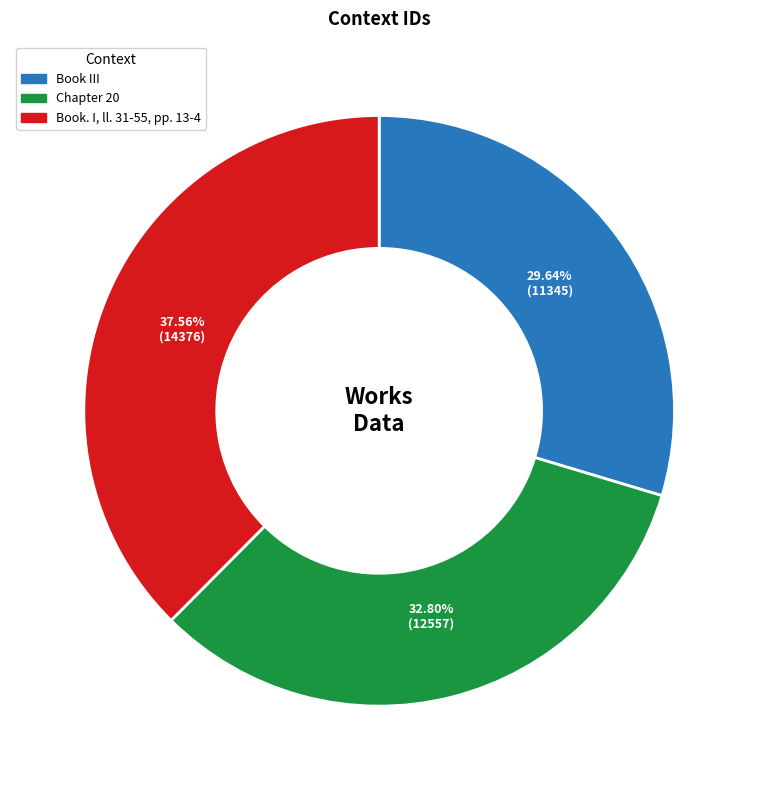

Which category has the biggest portion of the pie?

Book. I, ll. 31-55, pp. 13-4